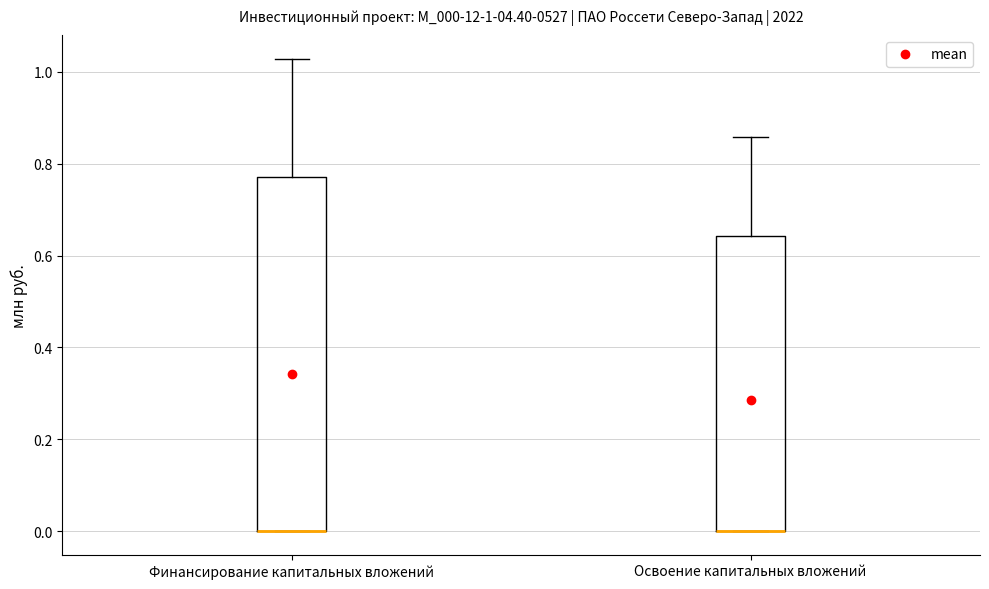

Which box is the tallest, from its lower edge to its upper edge?

Финансирование капитальных вложений